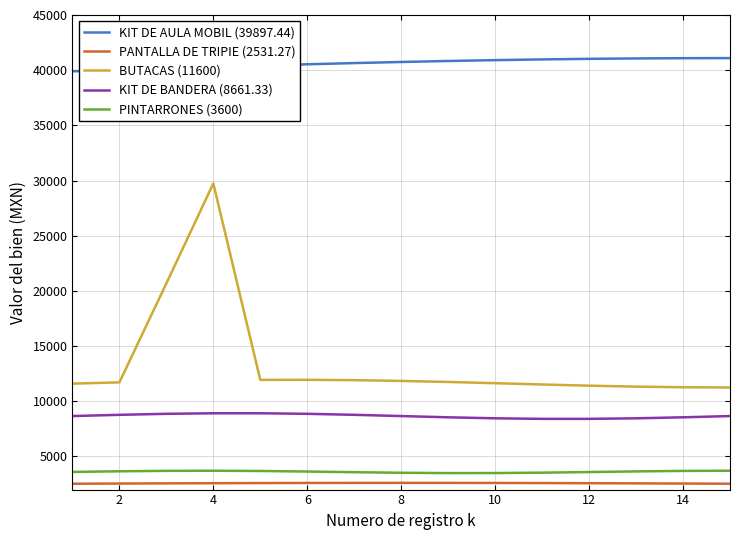

Which series has the largest total across all categories?

KIT DE AULA MOBIL (39897.44)